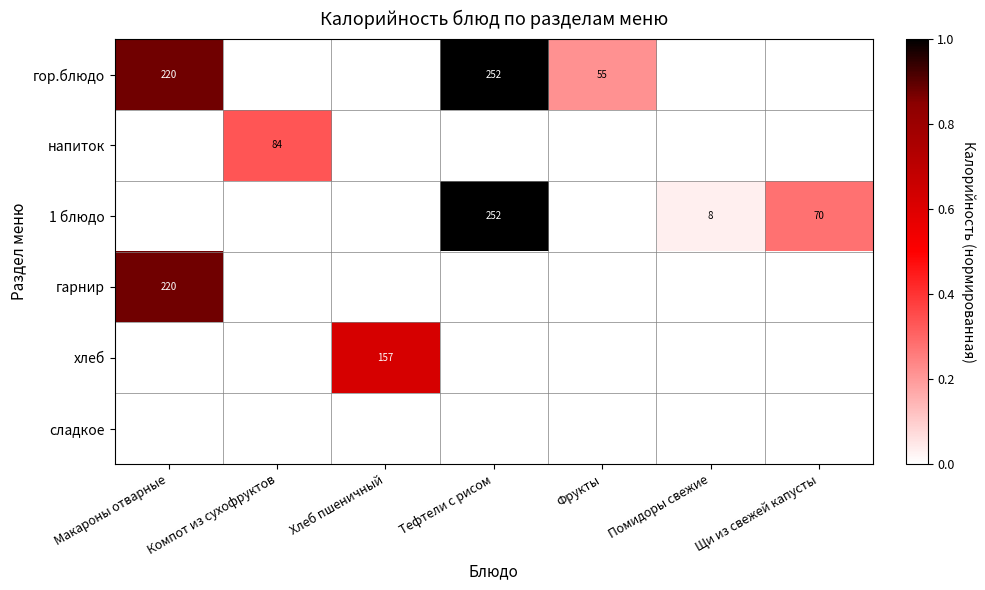

Which series changed the most between Макароны отварные and Хлеб пшеничный?

гор.блюдо